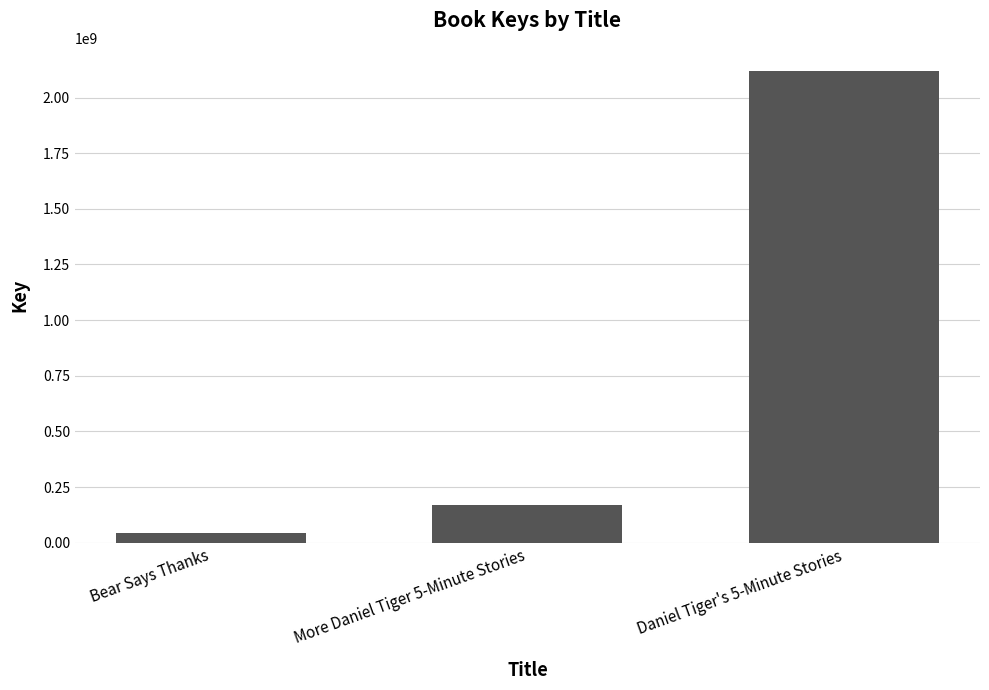

How many bars are there in total?

3